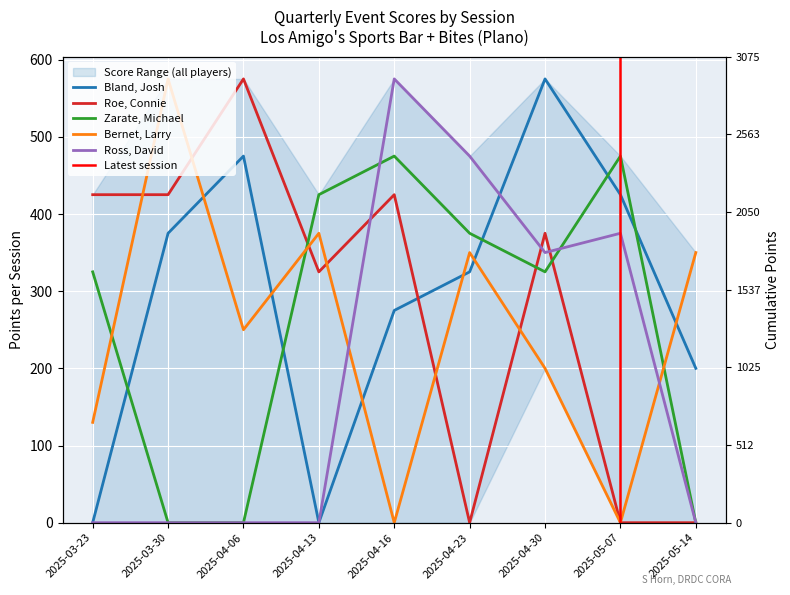

Which has a higher value, 2025-04-16 or 2025-03-30?

2025-03-30